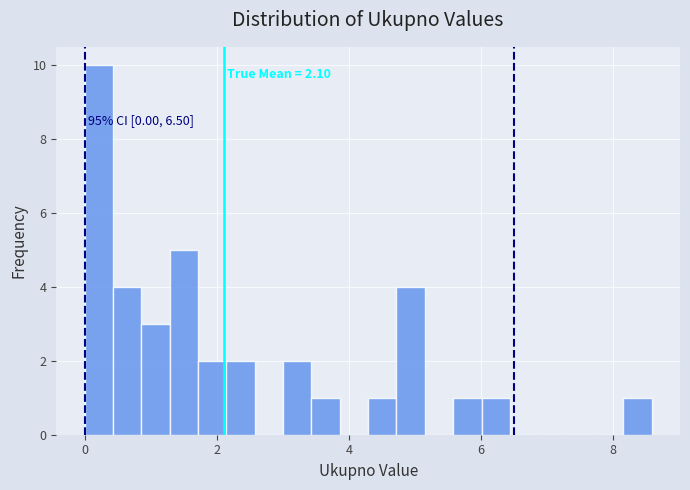

Around what value on the x-axis is the tallest bar? Give the approximate position of its centre, as read against the axis.

0.2